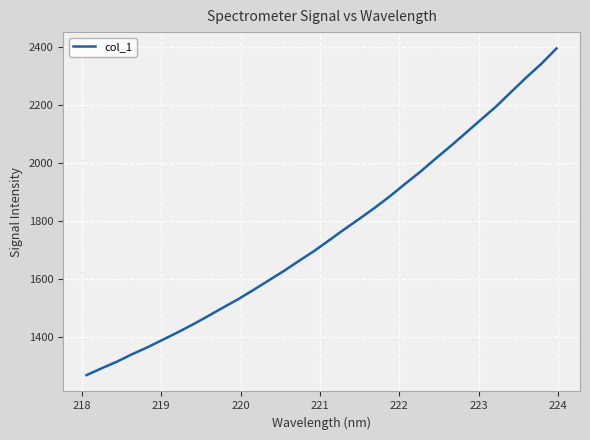

True or false: there are more than 1 points higher than both neighbors.

False